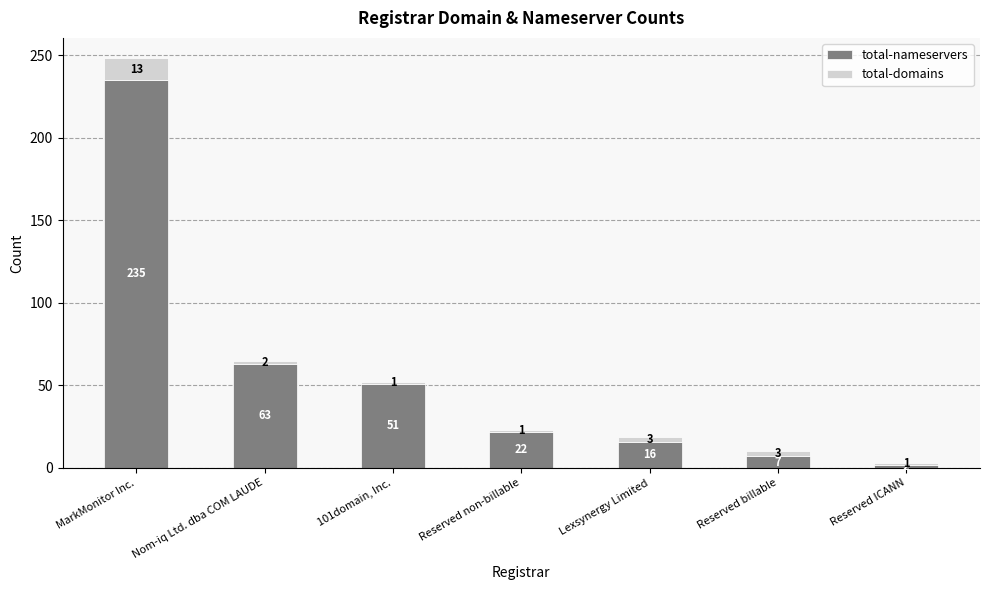

At which category is the sum across all series the highest?

MarkMonitor Inc.